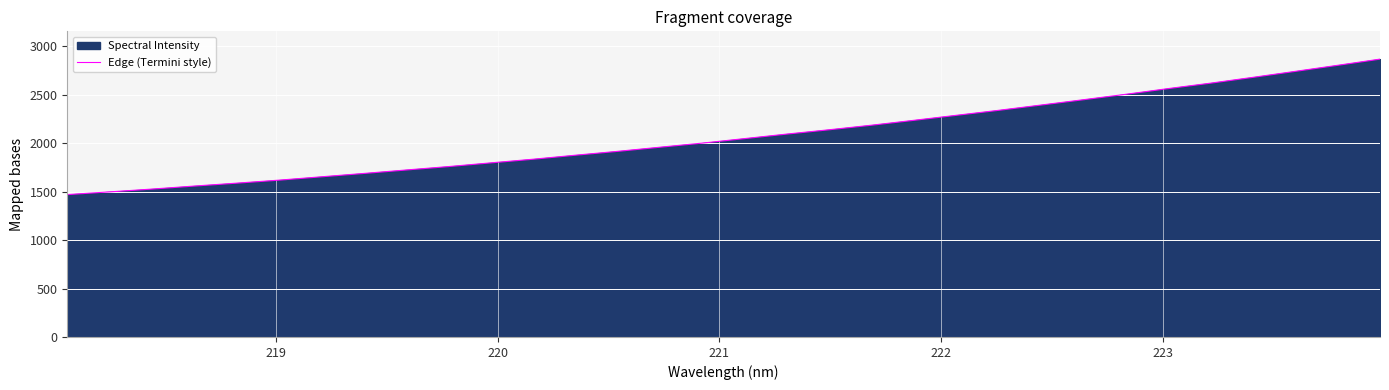

What is the greatest value displayed?

2868.3